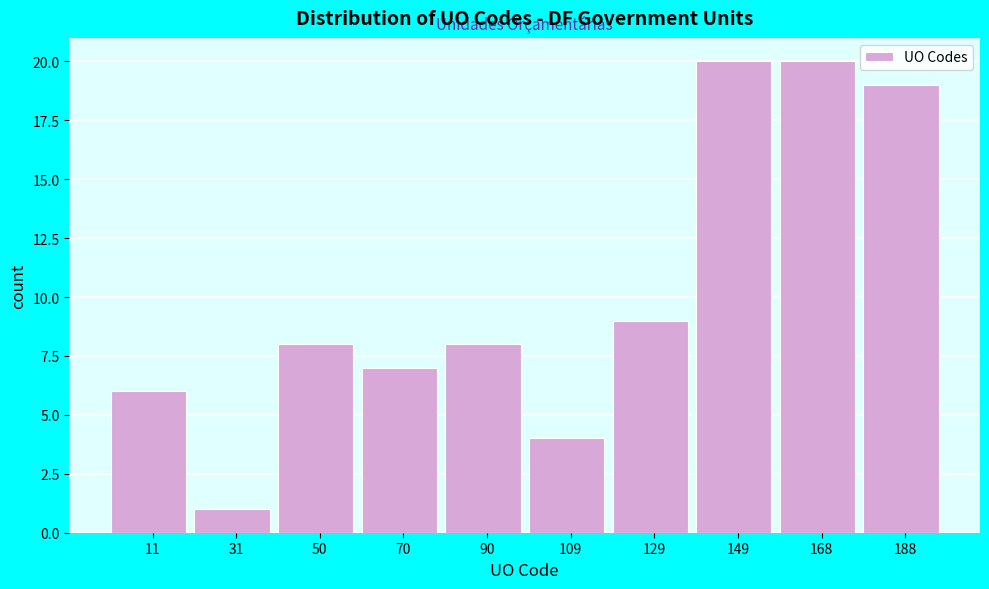

Reading left to right, transcribe this chart: for each bar, give the range it covers on the x-axis and its height. Neither the bar edges nor the heights are printed on the chart, so give them approximately, as read against the axes.

2 to 20: 6
20 to 40: 1
40 to 60: 8
60 to 80: 7
80 to 100: 8
100 to 120: 4
120 to 138: 9
138 to 158: 20
158 to 178: 20
178 to 198: 19